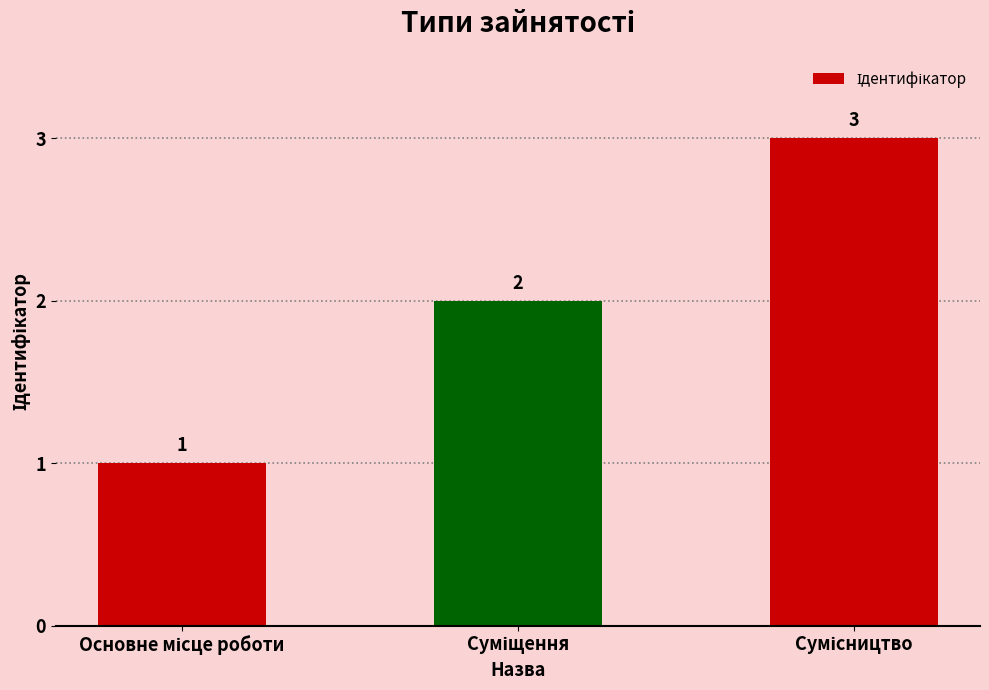

How many bars are there in total?

3